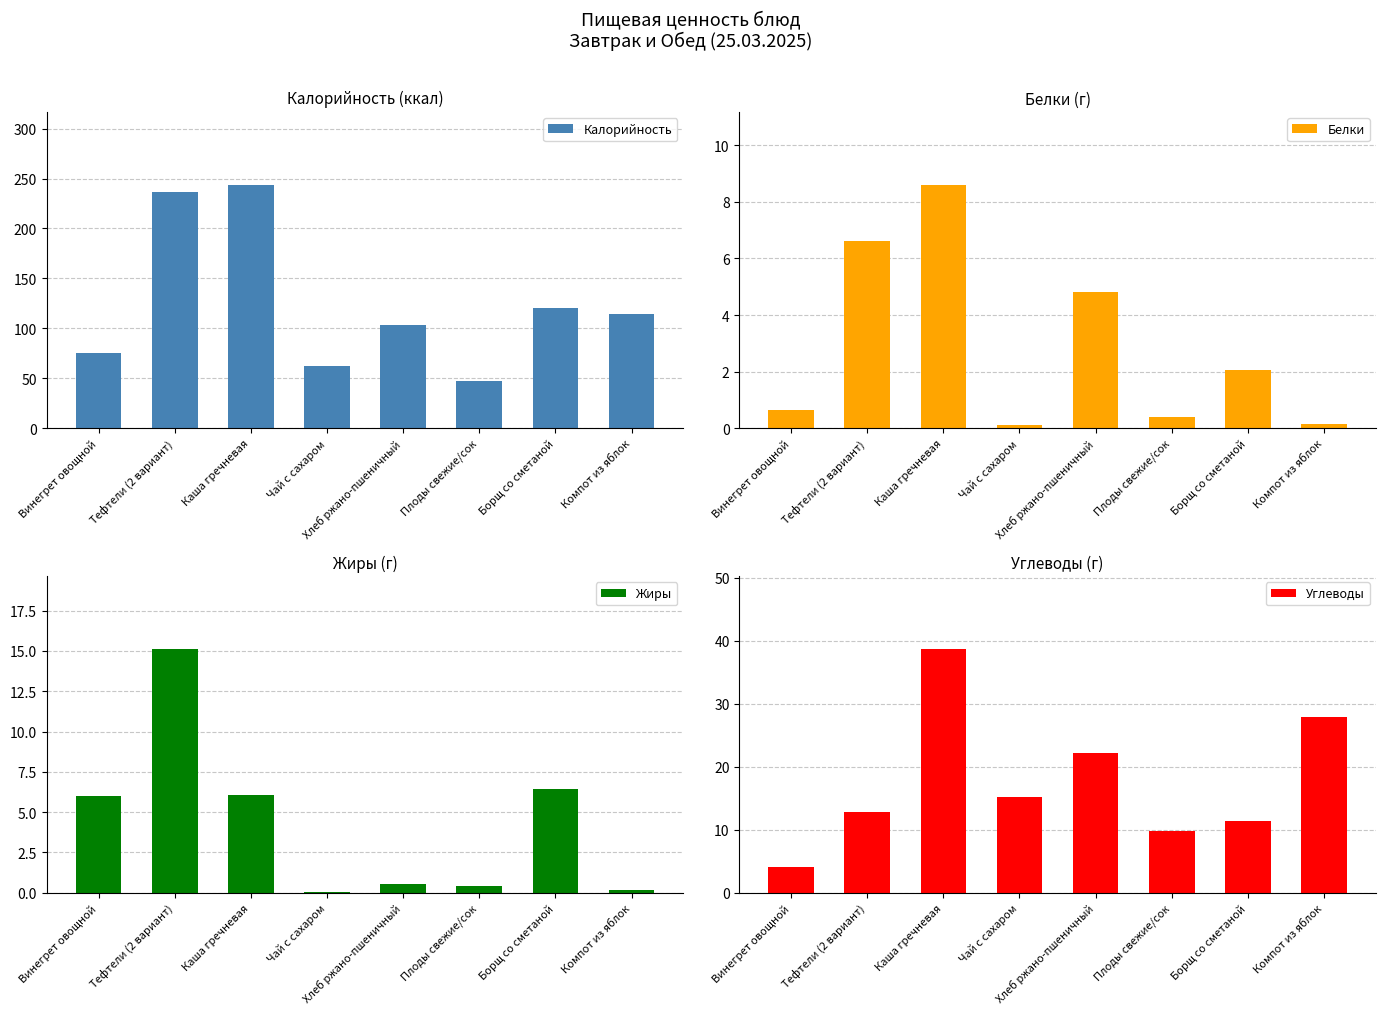

Reading left to right, list all the values displayed in this chart.

Калорийность: 75.0	237.0	243.8	62.0	103.0	47.0	120.0	114.6
Белки: 0.7	6.6	8.6	0.1	4.8	0.4	2.1	0.2
Жиры: 6.0	15.1	6.1	0.0	0.5	0.4	6.4	0.2
Углеводы: 4.0	12.8	38.6	15.2	22.2	9.8	11.3	27.9